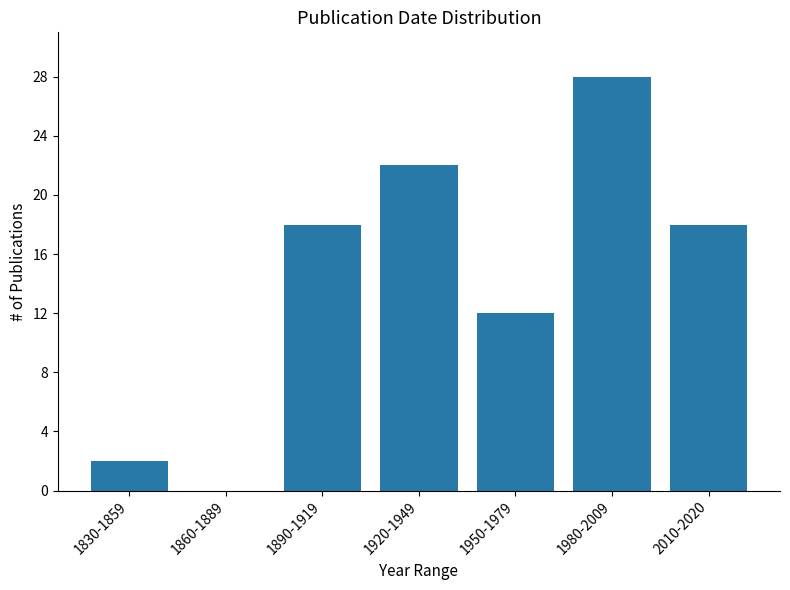

Reading right to left, transcribe all the data shown in this chart.

2010-2020=18	1980-2009=28	1950-1979=12	1920-1949=22	1890-1919=18	1860-1889=0	1830-1859=2